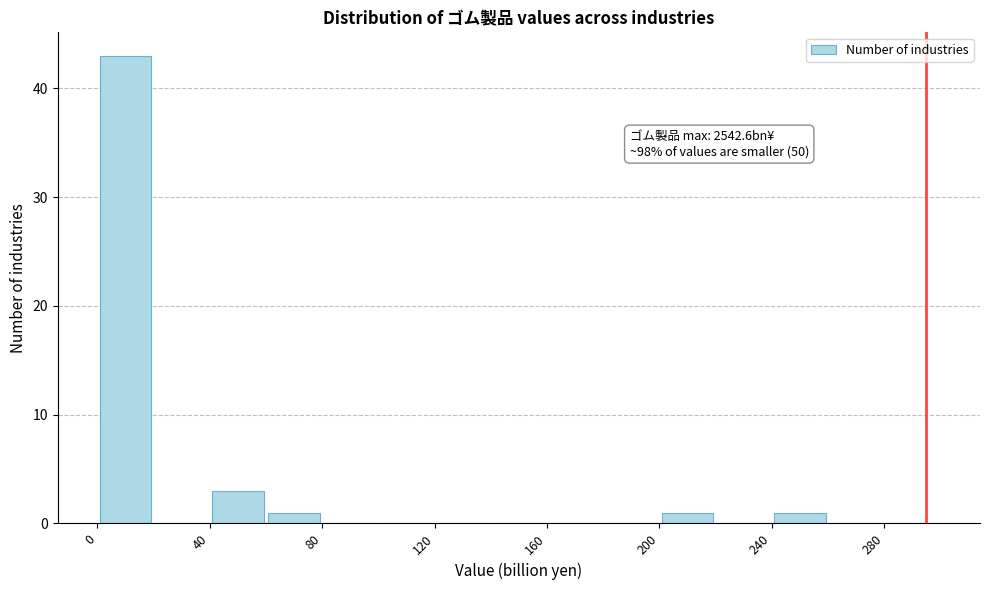

Which range on the x-axis has the tallest bar?

0 to 20